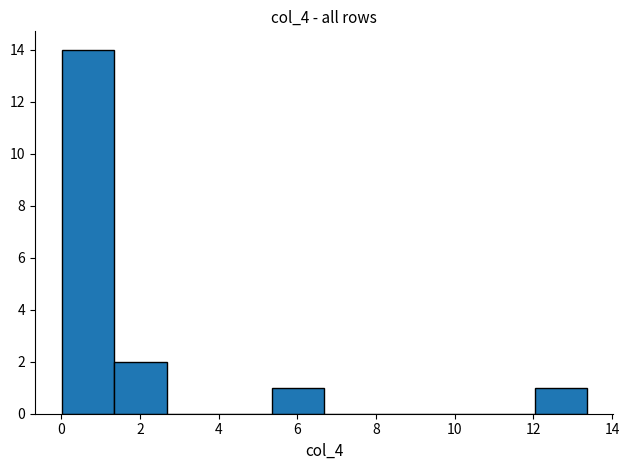

What is the height of the bar covering 12.0 to 13.4 on the x-axis? Neither the bar edges nor the heights are printed on the chart, so give them approximately, as read against the axes.

1